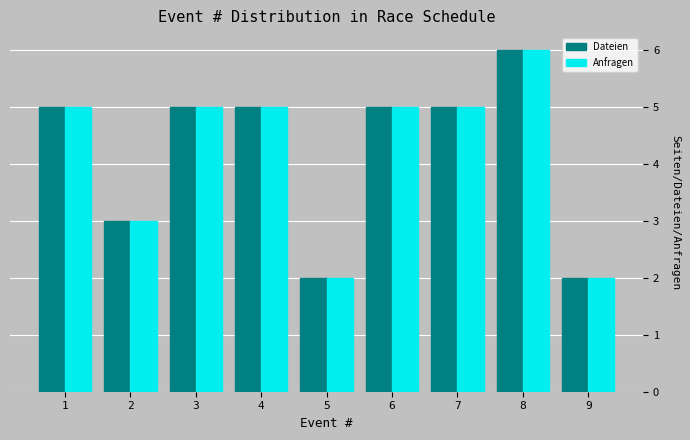

Reading left to right, list all the values displayed in this chart.

Dateien: 5	3	5	5	2	5	5	6	2
Anfragen: 5	3	5	5	2	5	5	6	2